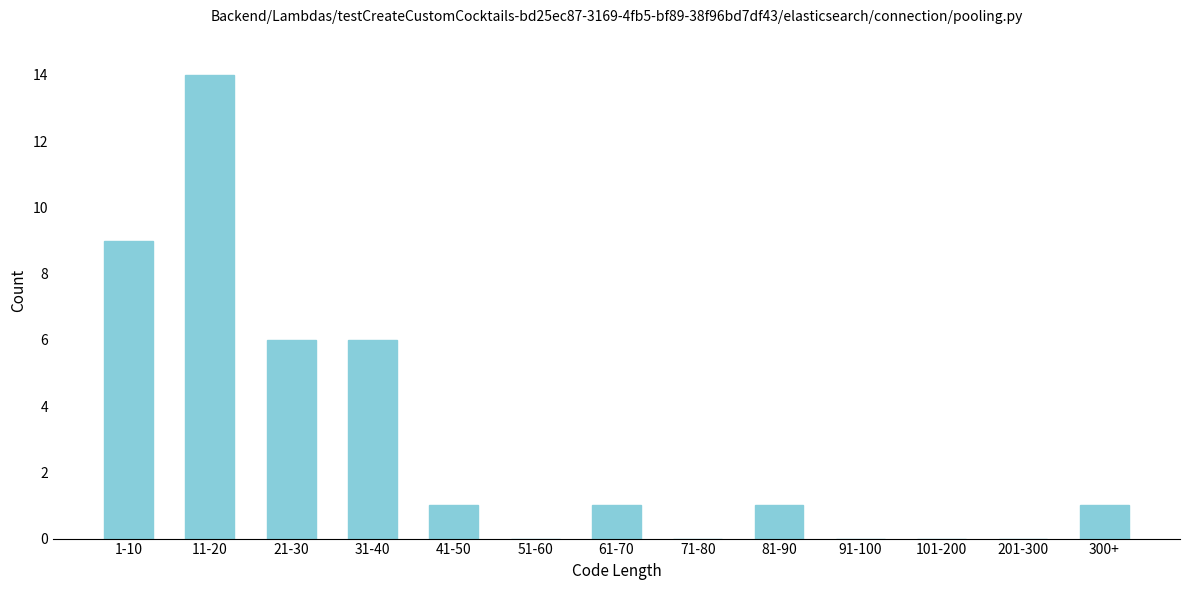

Reading right to left, list all the values displayed in this chart.

300+=1	201-300=0	101-200=0	91-100=0	81-90=1	71-80=0	61-70=1	51-60=0	41-50=1	31-40=6	21-30=6	11-20=14	1-10=9